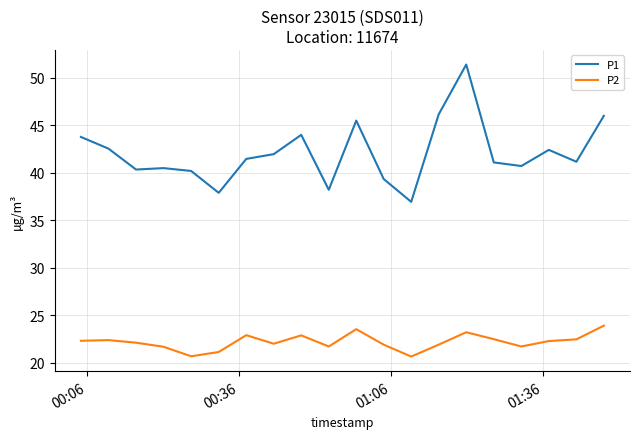

Rank the series by their maximum value, from highest to lowest.

P1, P2